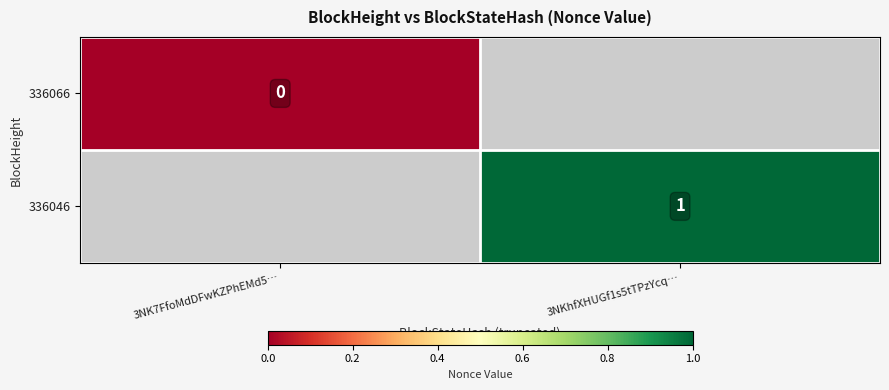

The value of 336046 at 3NKhfXHUGf1s5tTPzYcq… is 1. True or false?

True